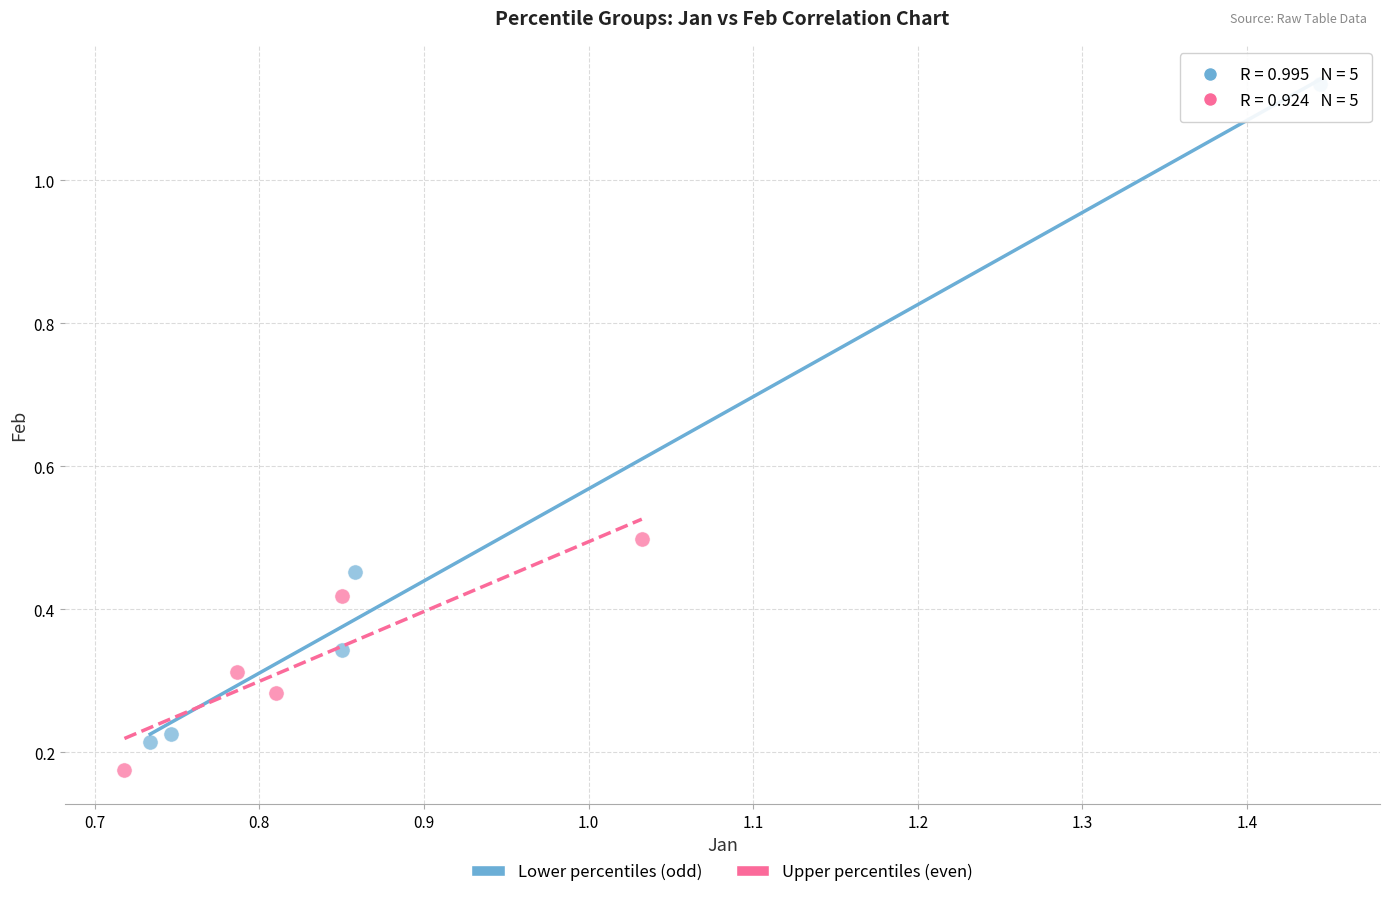

Which series has the largest Y range (max minus min)?

Lower percentiles (odd)